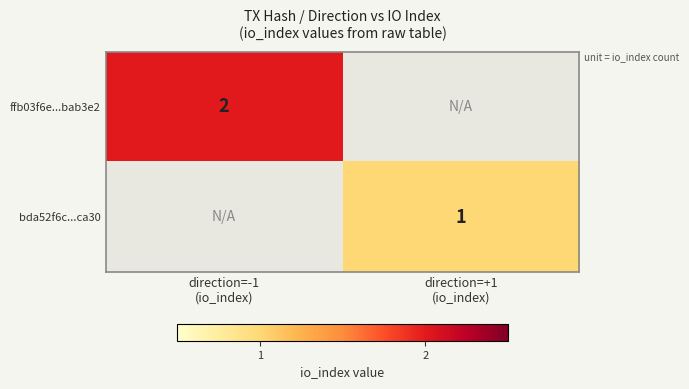

Which series has the largest range (max minus min)?

ffb03f6e...bab3e2